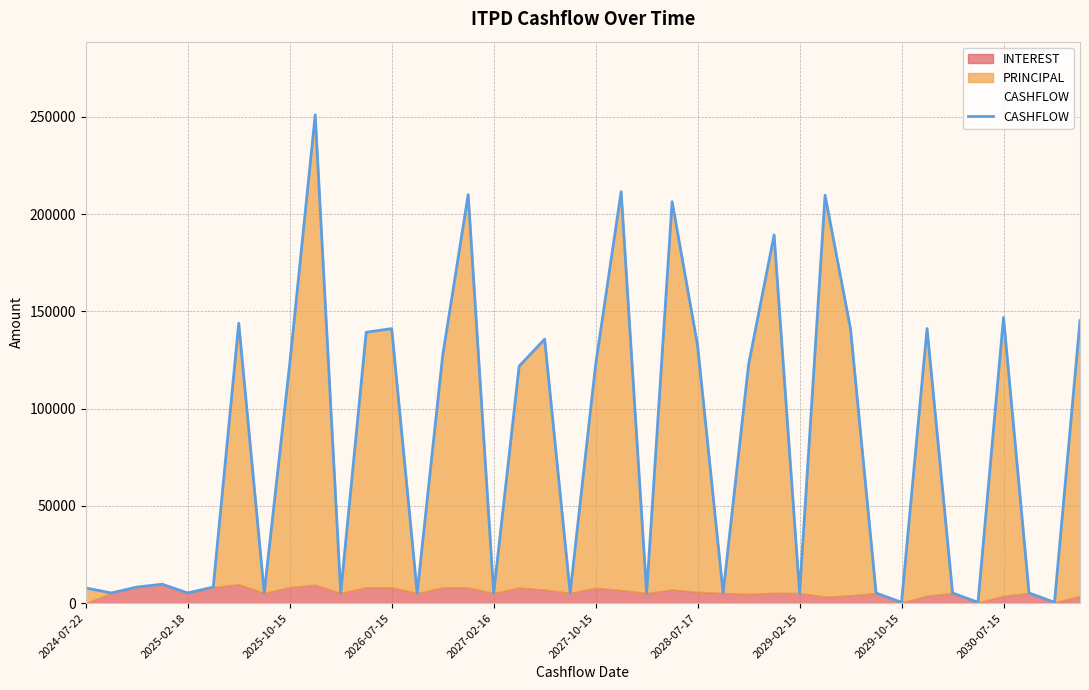

What is the approximate value at 19?

5192.0